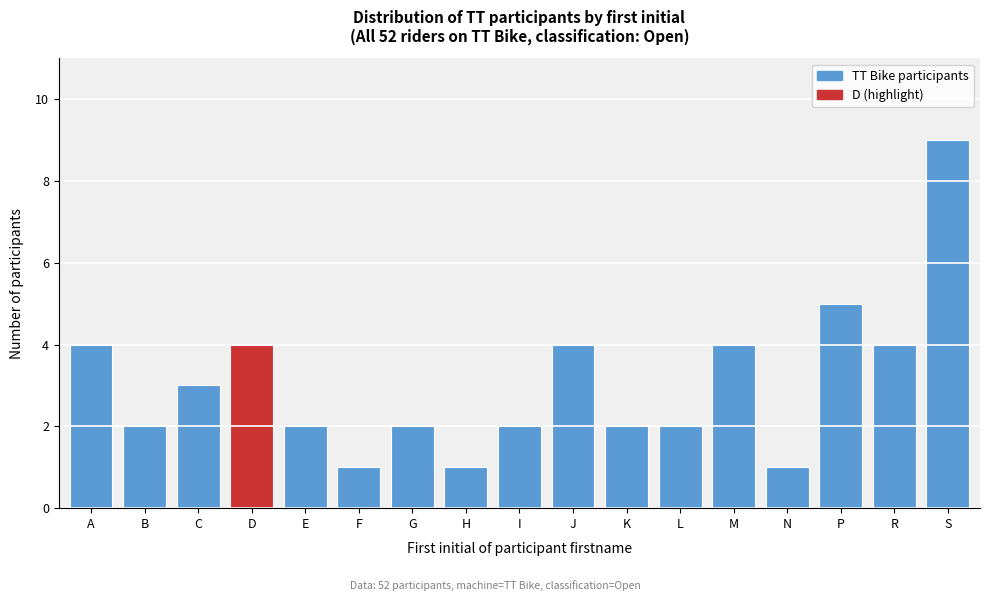

Reading left to right, extract all data points from this chart.

A=4	B=2	C=3	D=4	E=2	F=1	G=2	H=1	I=2	J=4	K=2	L=2	M=4	N=1	P=5	R=4	S=9